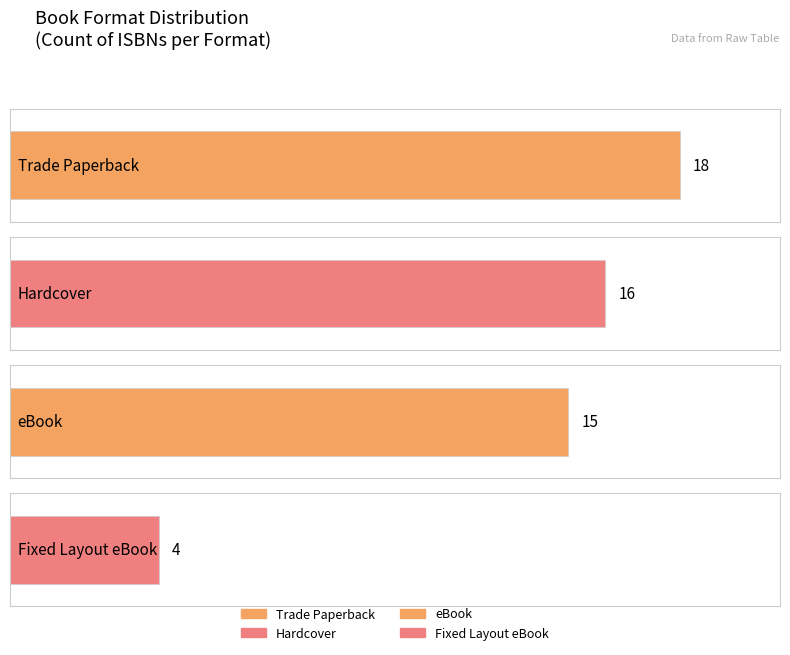

At which label is the value closest to 11?

eBook